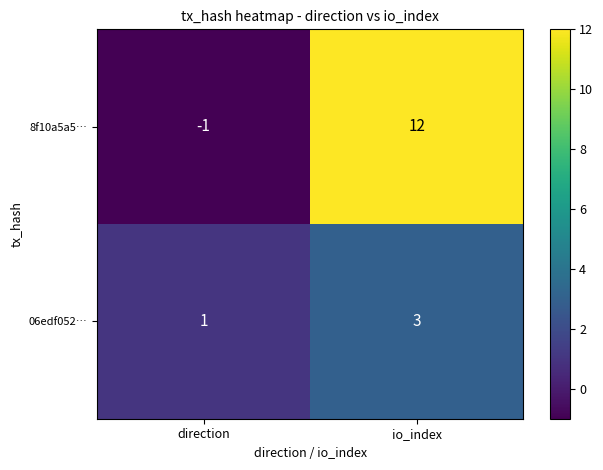

At which label does 06edf052… reach its peak?

io_index